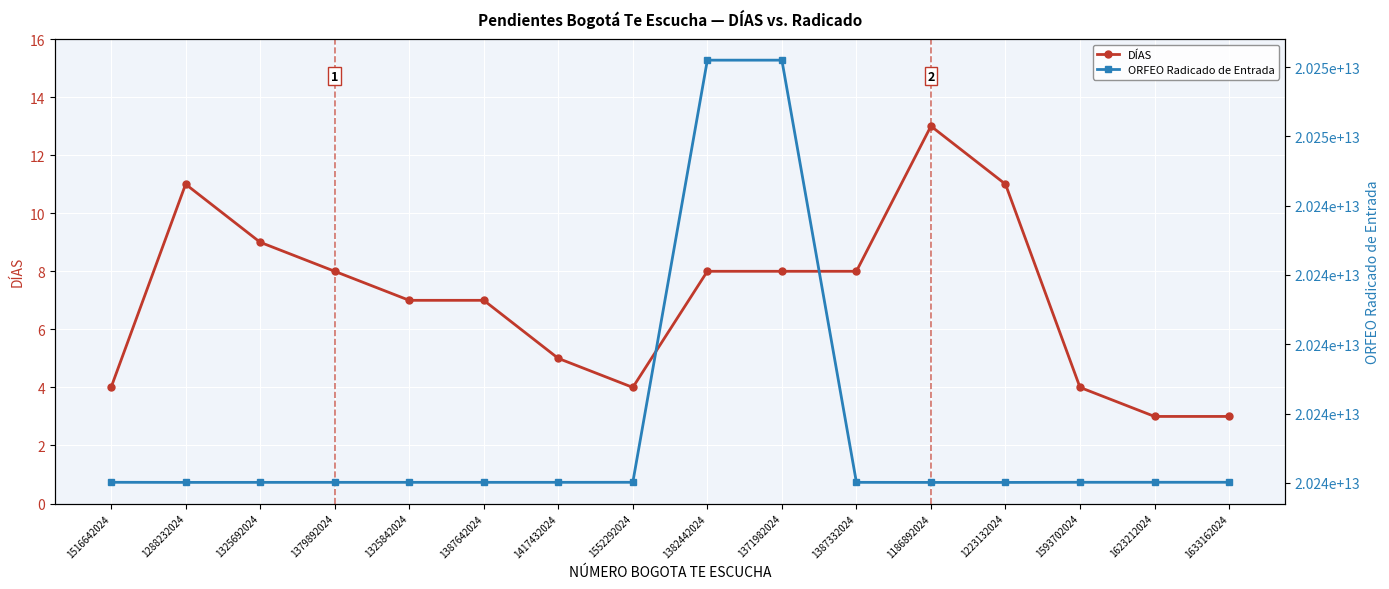

Is it true that DÍAS equals 4 at 1387642024?

False